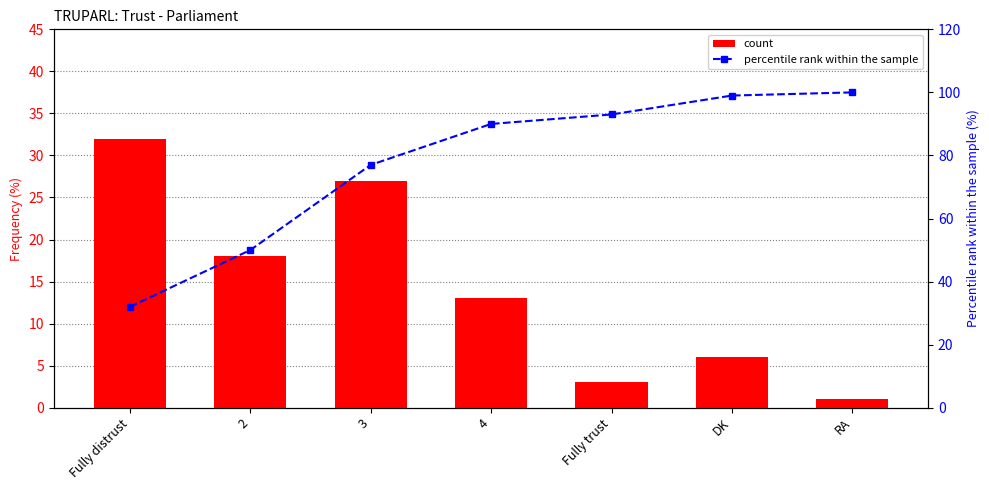

What are all the series names shown in the legend?

count, percentile rank within the sample